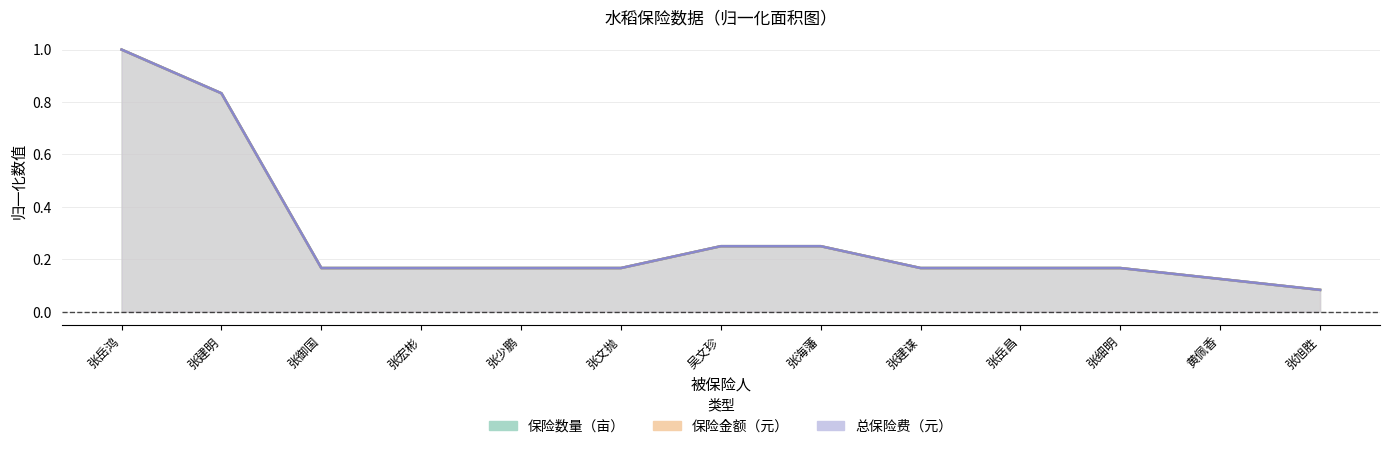

True or false: 总保险费（元） and 保险金额（元） intersect in this chart.

False